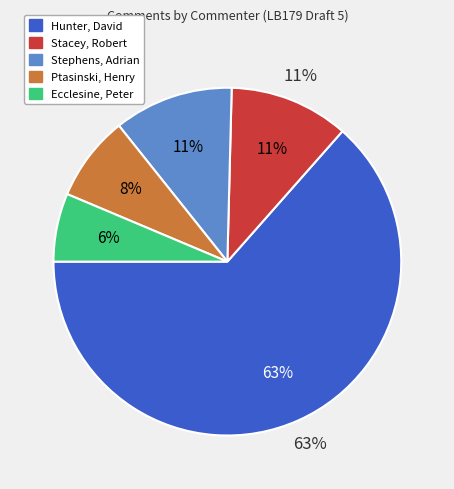

To the nearest percent, what is the difference between the Ecclesine, Peter and Stacey, Robert slice percentages?

5%